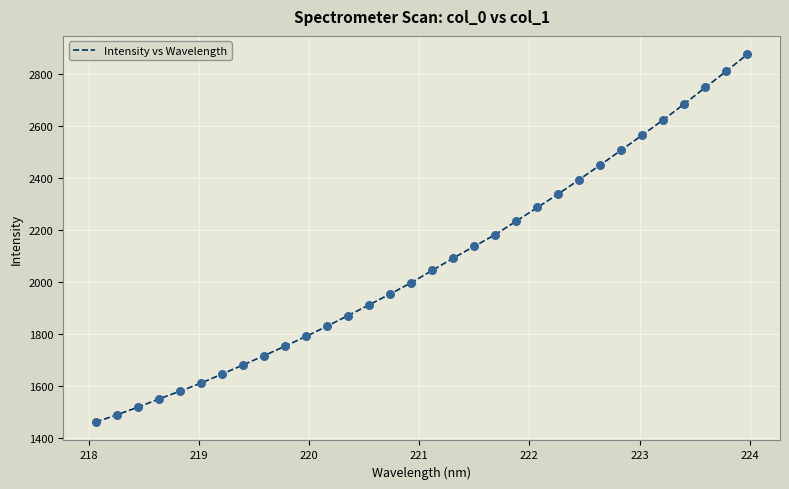

What is the greatest value displayed?

2875.0